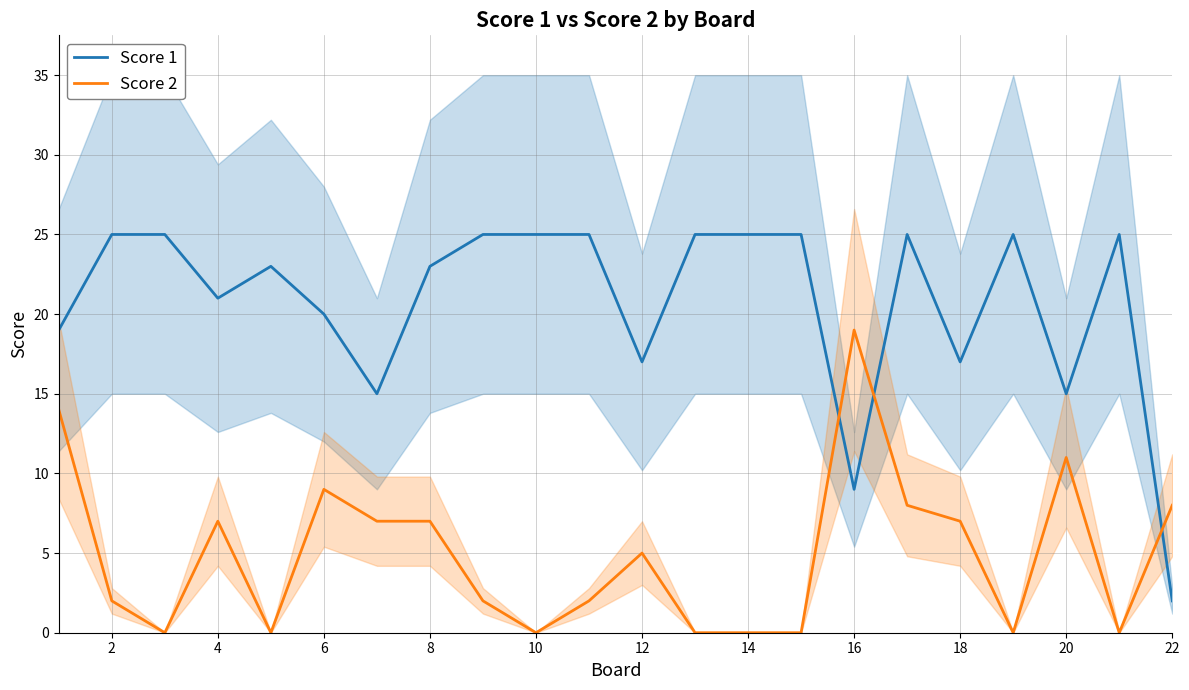

Is it true that Score 2 equals 10 at 18?

False